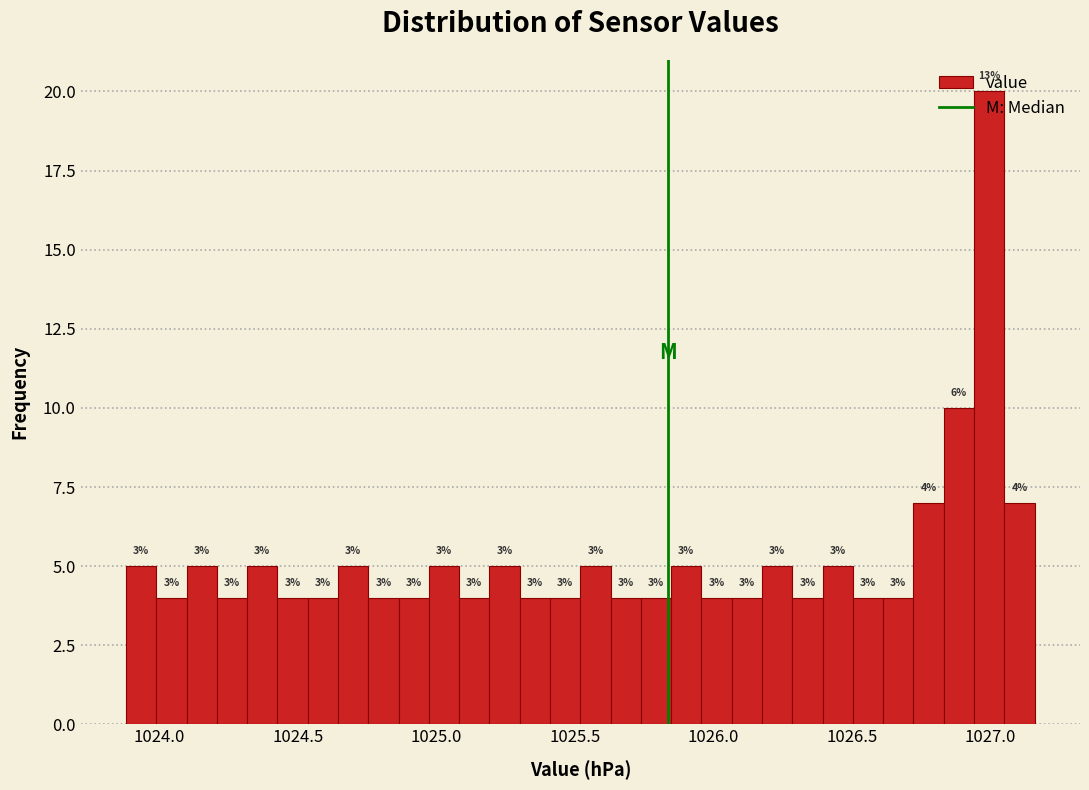

Around what value on the x-axis is the tallest bar? Give the approximate position of its centre, as read against the axis.

1027.00